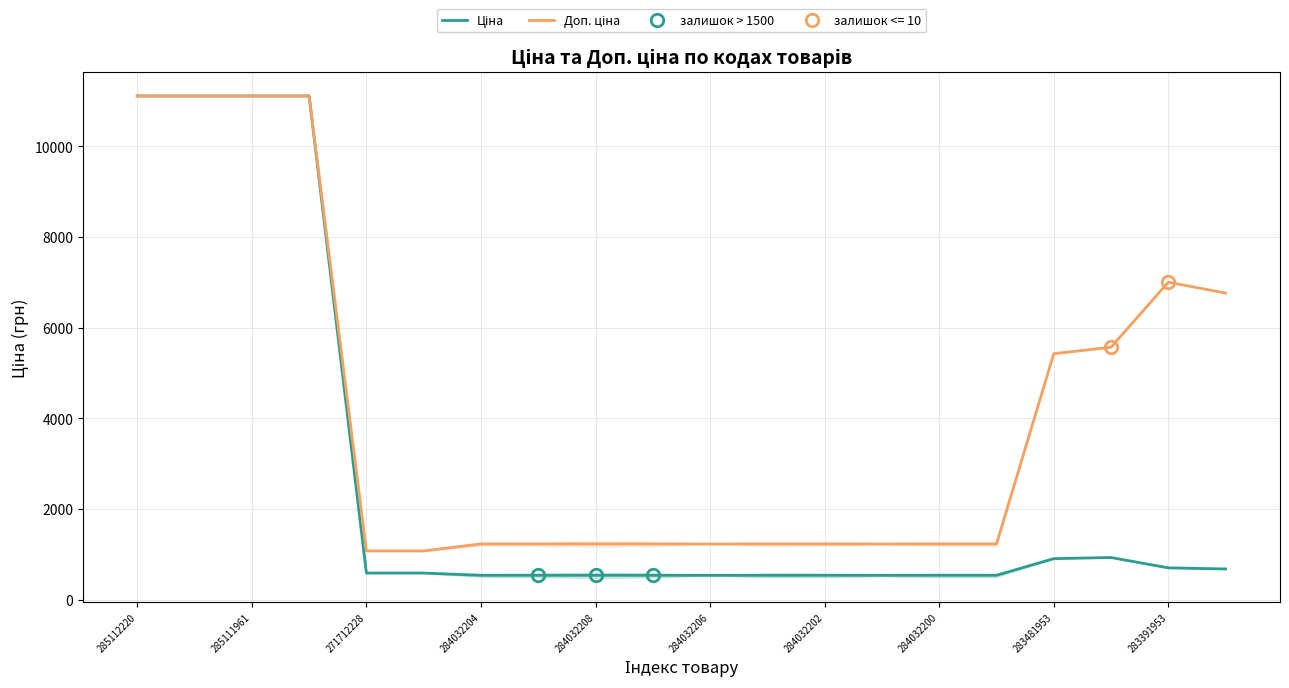

Which series has the largest total across all categories?

Доп. ціна